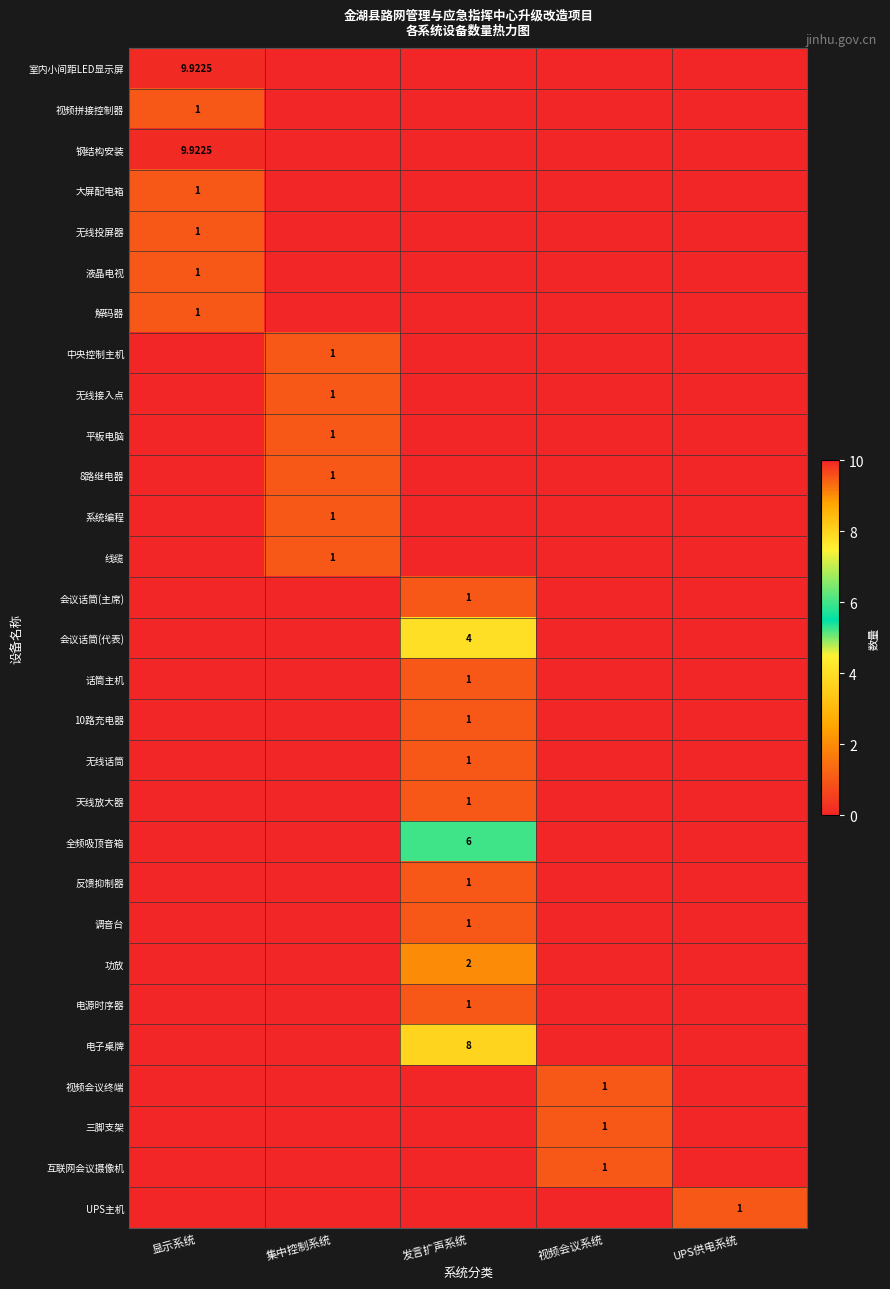

The value of 会议话筒(主席) at 显示系统 is -0.4. True or false?

False